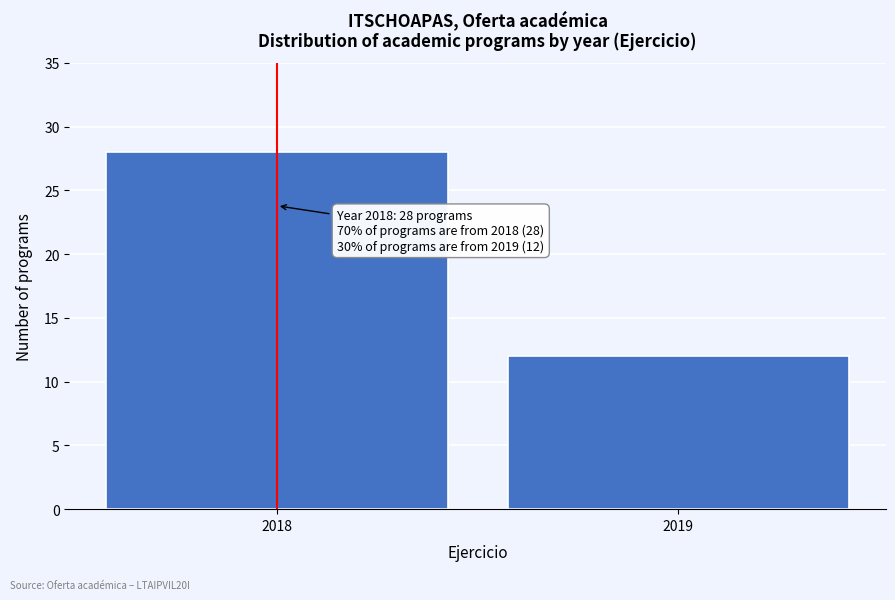

Reading left to right, what are all the values shown in this chart?

28	12